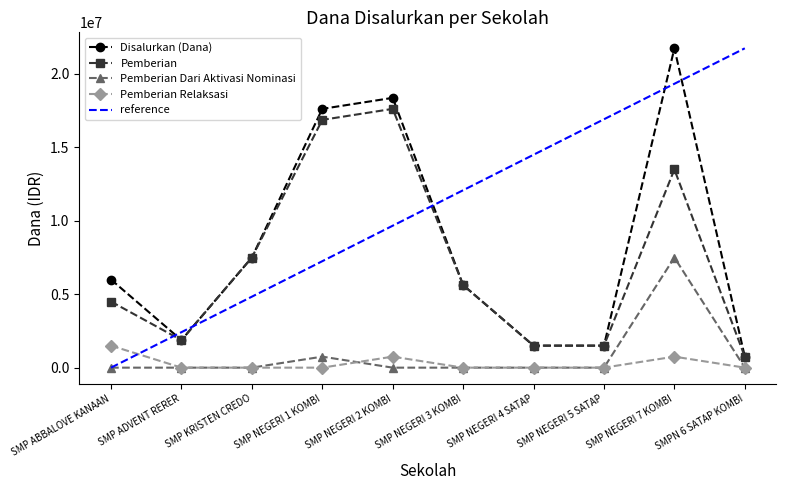

What is the label of the 9th point from the right?

SMP ADVENT RERER